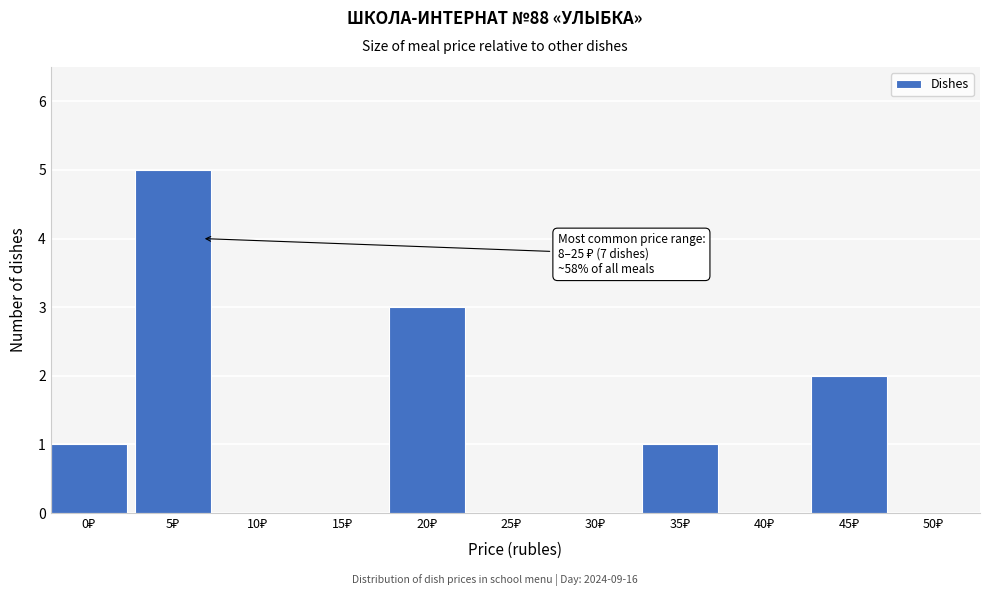

What is the maximum value shown in the chart?

5